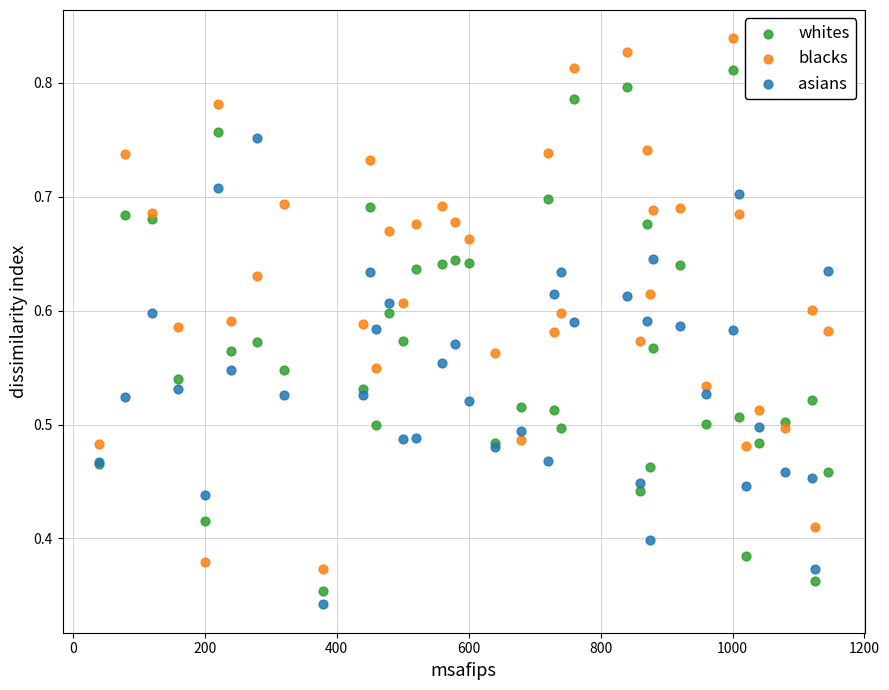

Which series contains the highest Y value?

blacks